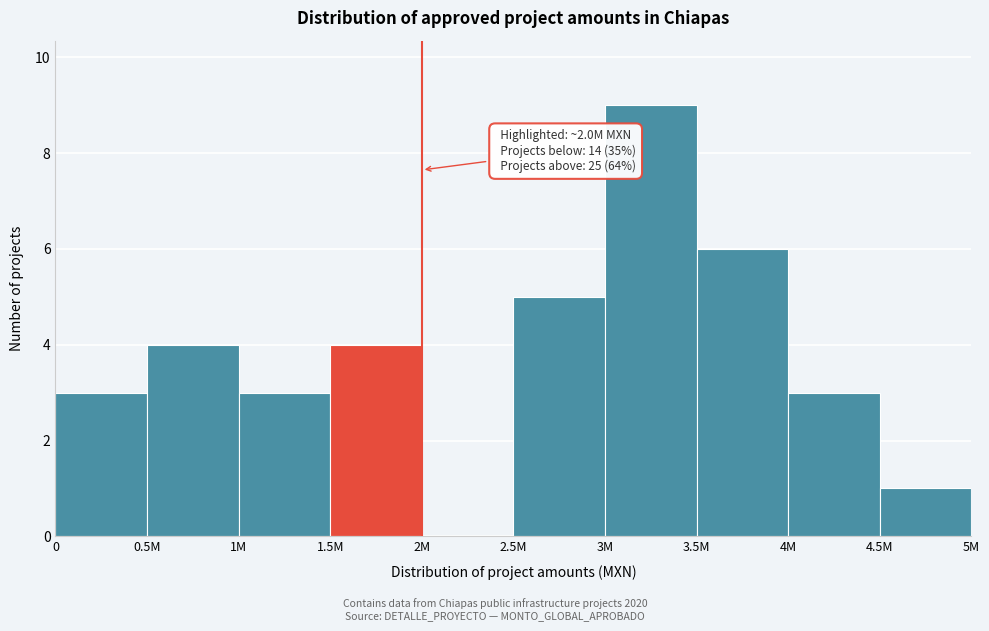

Reading left to right, what are all the values shown in this chart?

0=3	0.5M=4	1M=3	1.5M=4	2M=0	2.5M=5	3M=9	3.5M=6	4M=3	4.5M=1